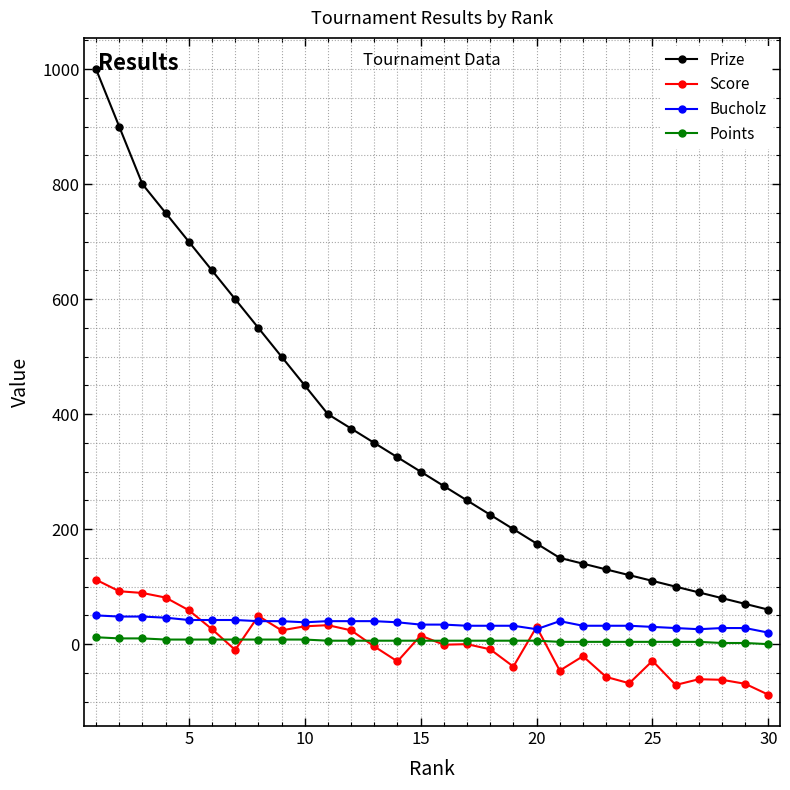

True or false: Prize and Score cross at least once.

False